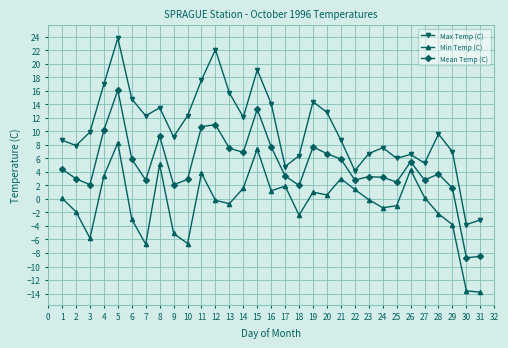

Which series has the largest total across all categories?

Max Temp (C)